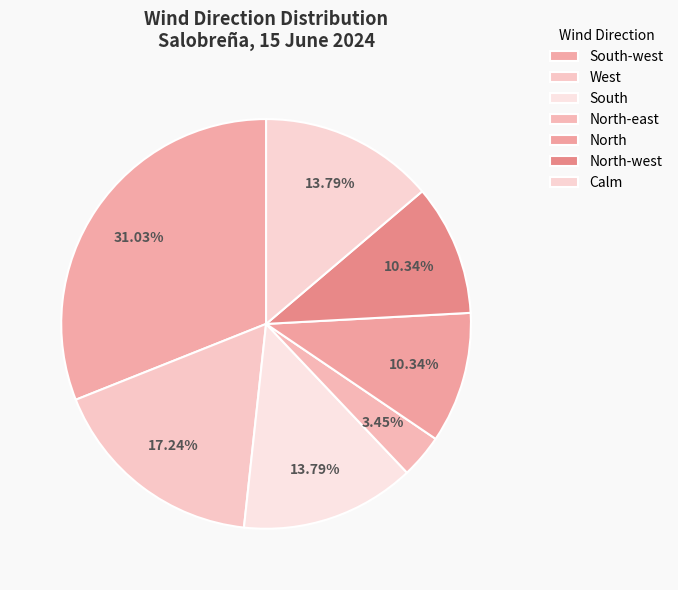

How many segments does this pie chart have?

7